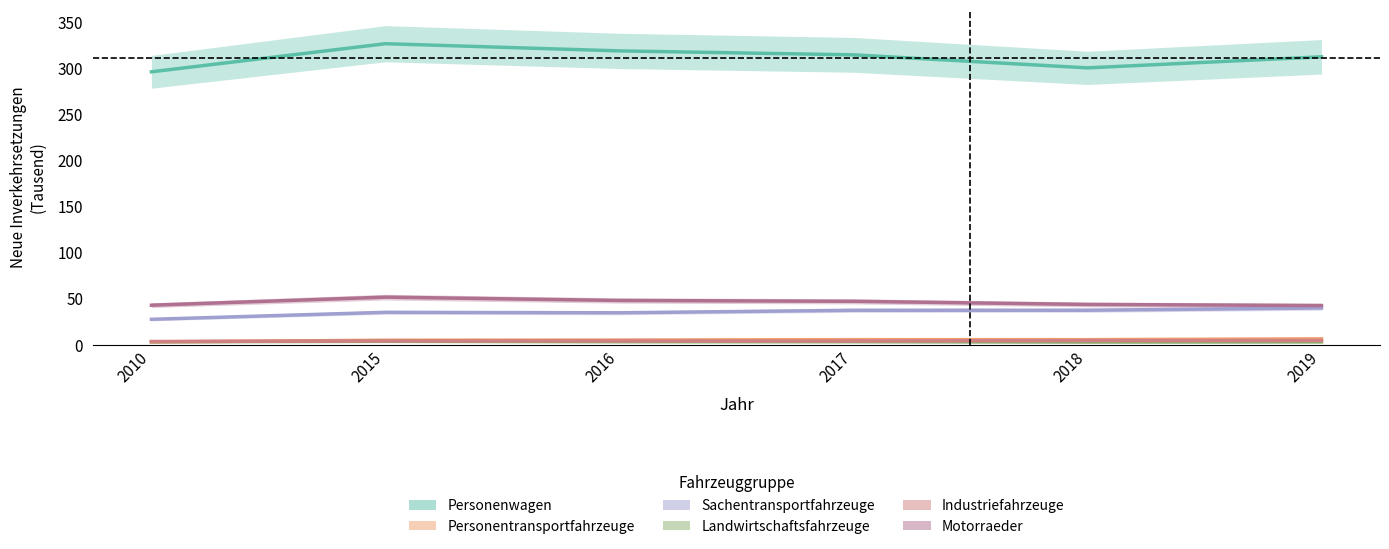

At how many categories does at least one series exceed 115?

6